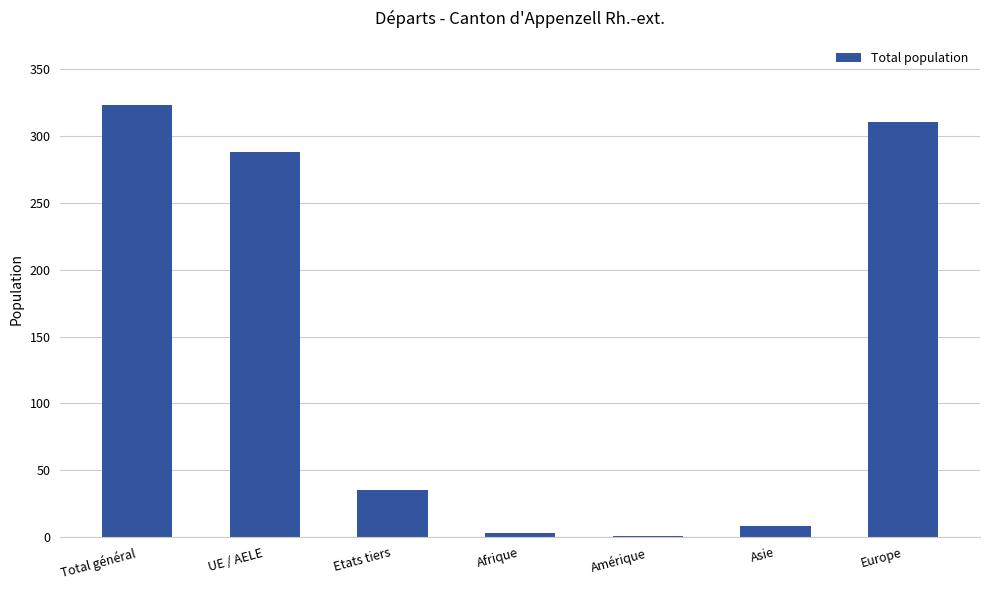

The chart shows a value of 8 at Asie. True or false?

True